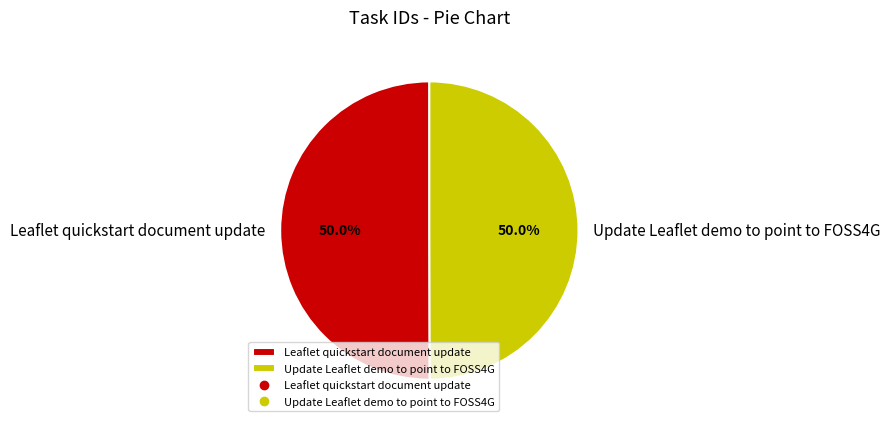

To the nearest percent, what percentage of the pie is Update Leaflet demo to point to FOSS4G?

50%